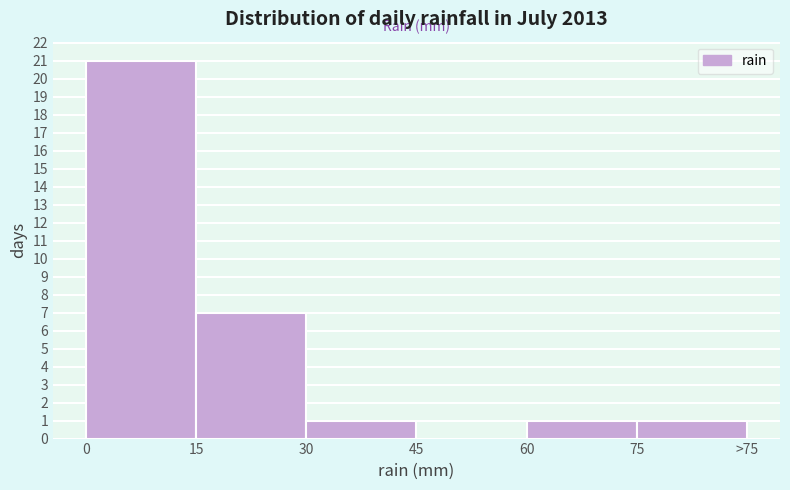

Reading left to right, list all the values displayed in this chart.

0=21	15=7	30=1	45=0	60=1	75=1